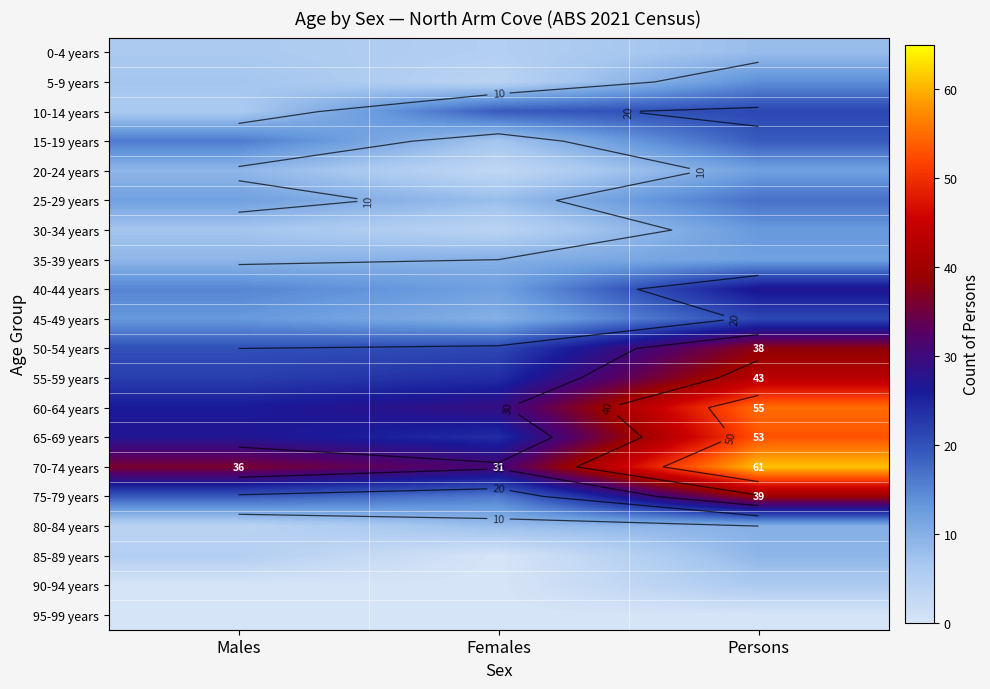

The 25-29 years series shows 4 at Males. True or false?

False